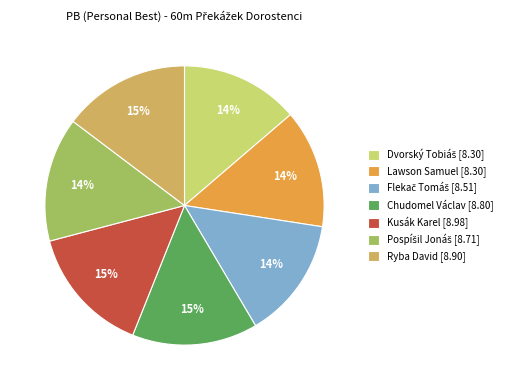

To the nearest percent, what is the difference between the largest and smallest slice percentages?

1%